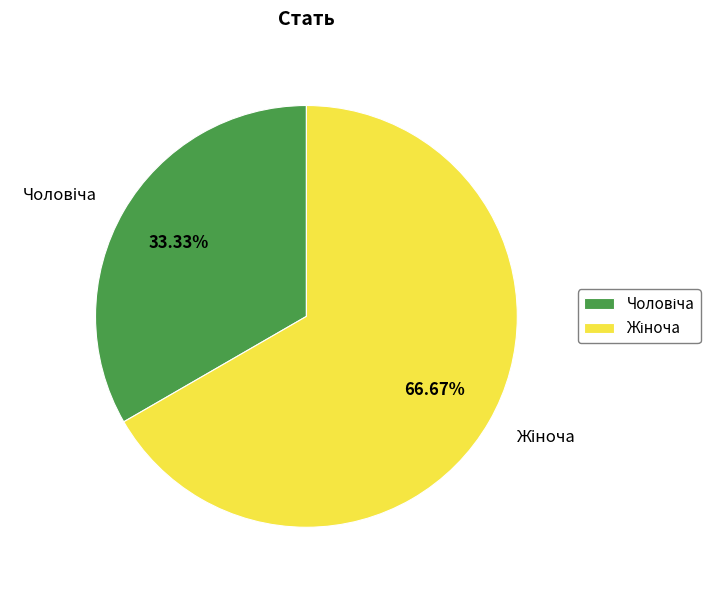

Is there any slice that represents more than half of the pie?

Yes